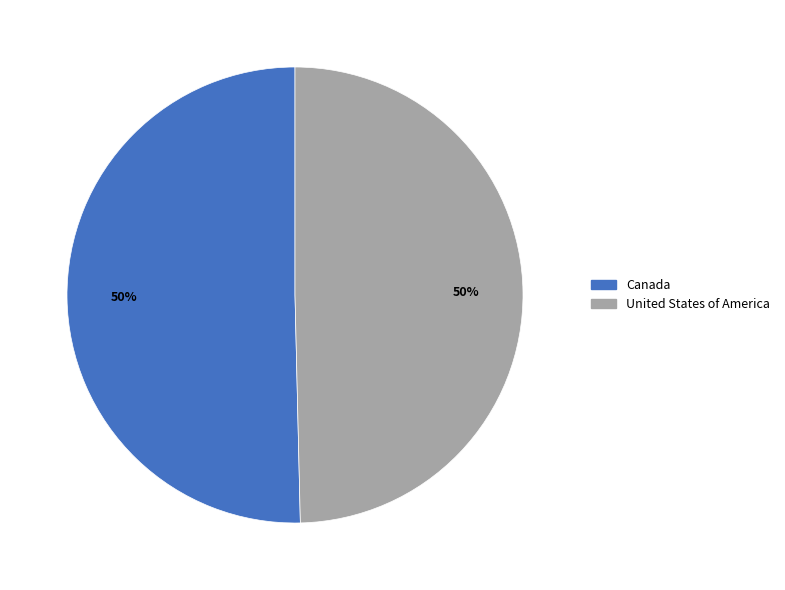

What is the ratio of the value at Canada to the value at United States of America?

1.0